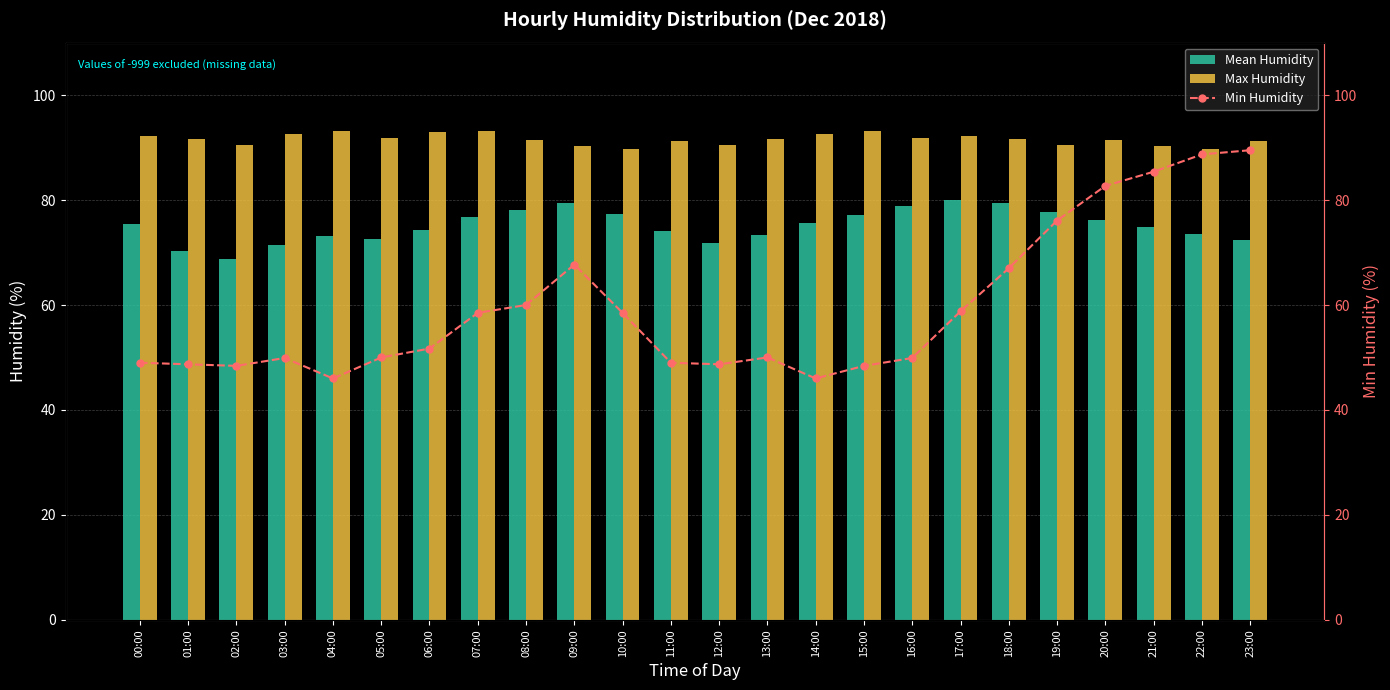

What are all the series names shown in the legend?

Mean Humidity, Max Humidity, Min Humidity